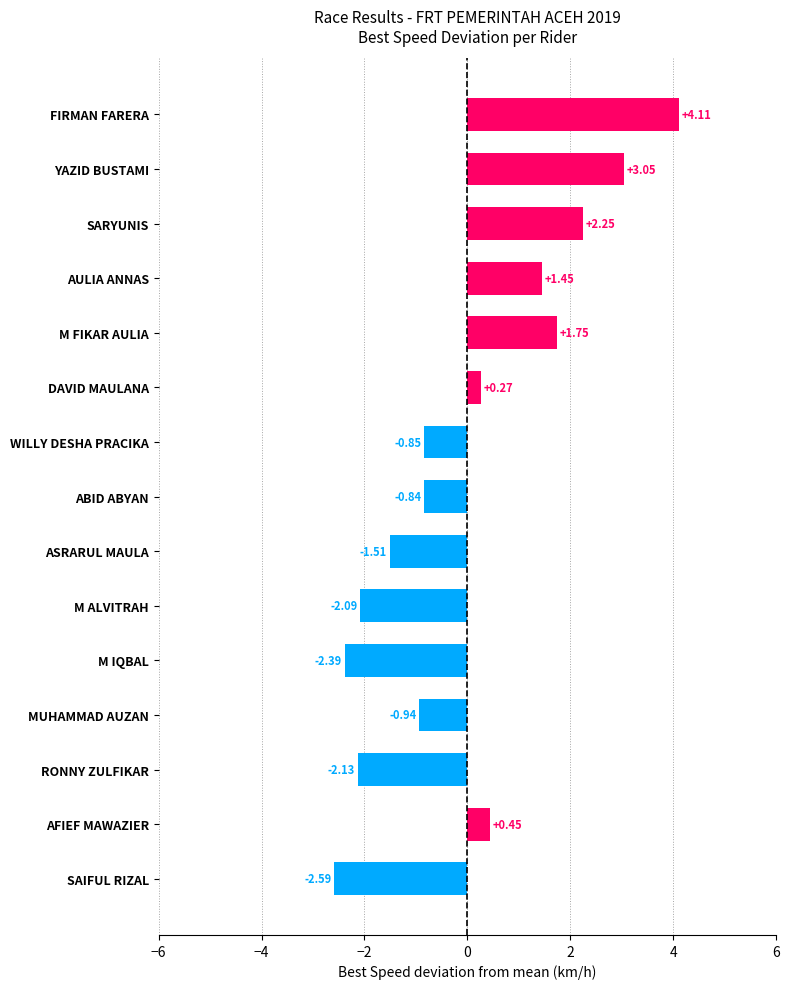

What is the difference between the maximum and second lowest values?

6.5